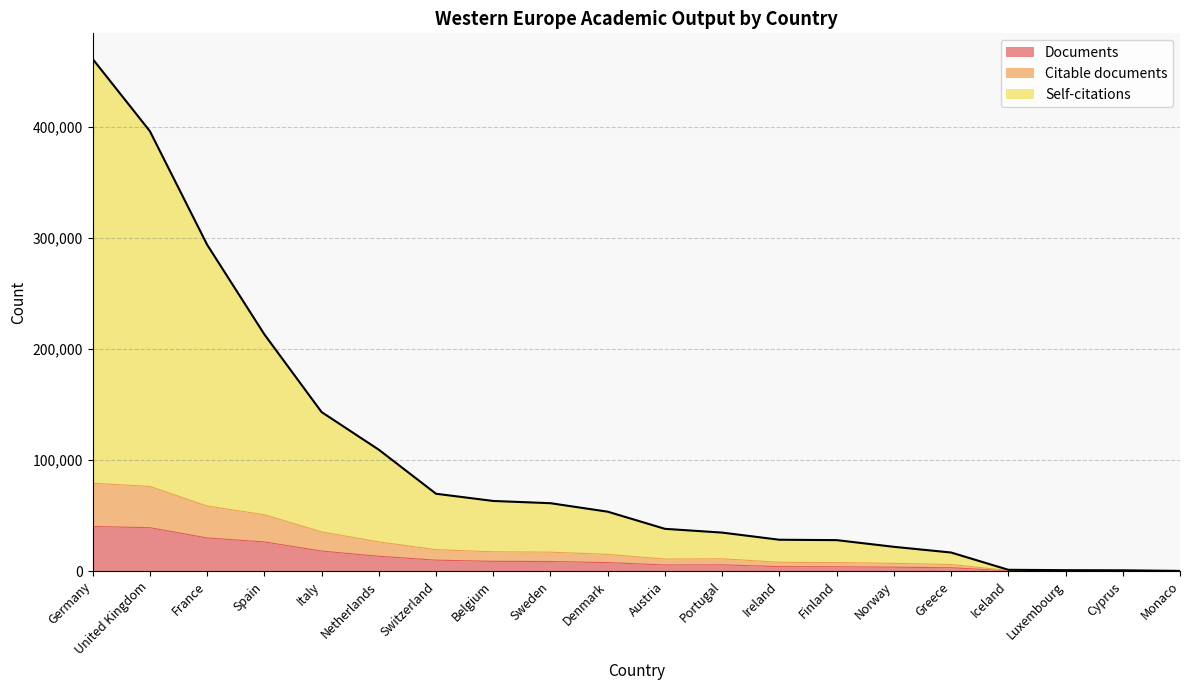

Which has a higher value, Spain or Germany?

Germany